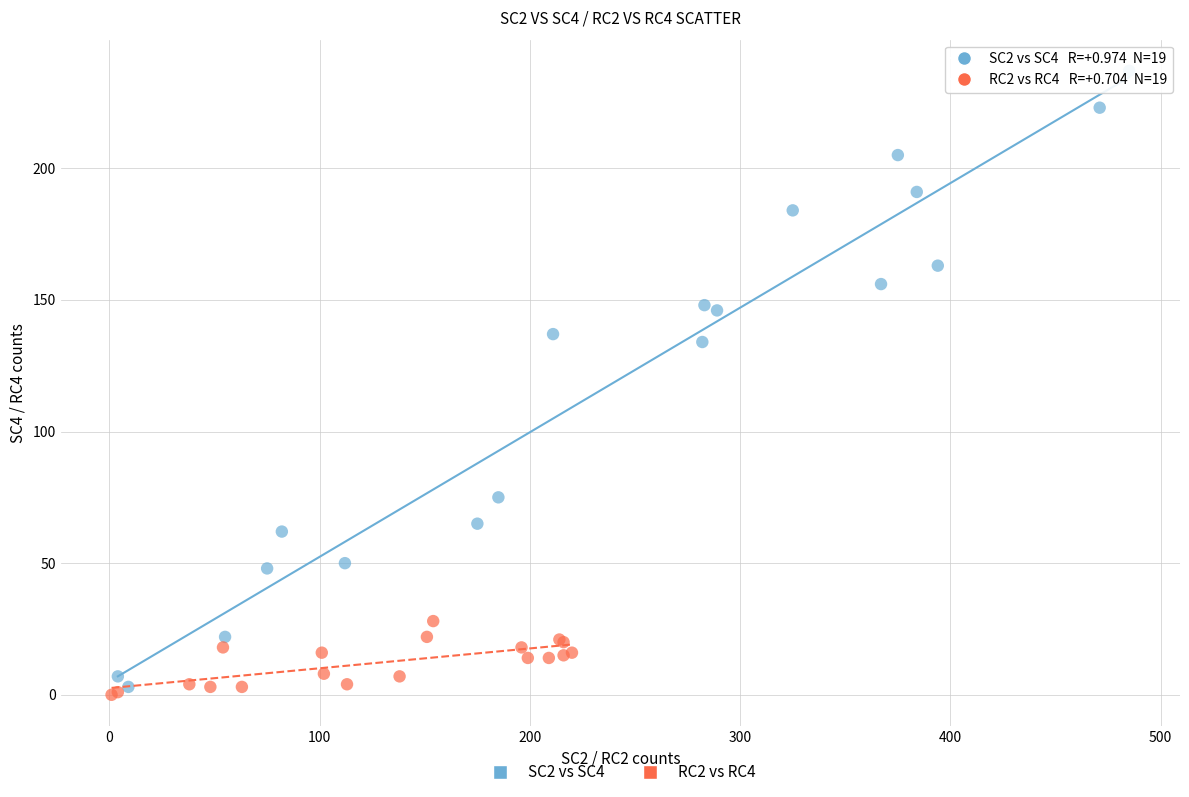

What are all the series names shown in the legend?

SC2 vs SC4, RC2 vs RC4